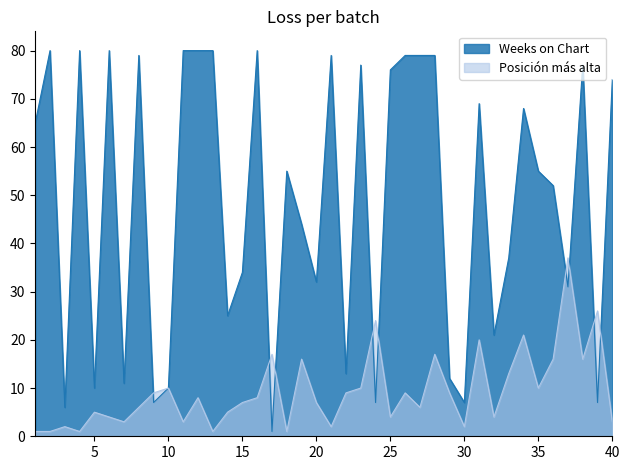

How many interior local valleys does the Posición más alta series have?

12